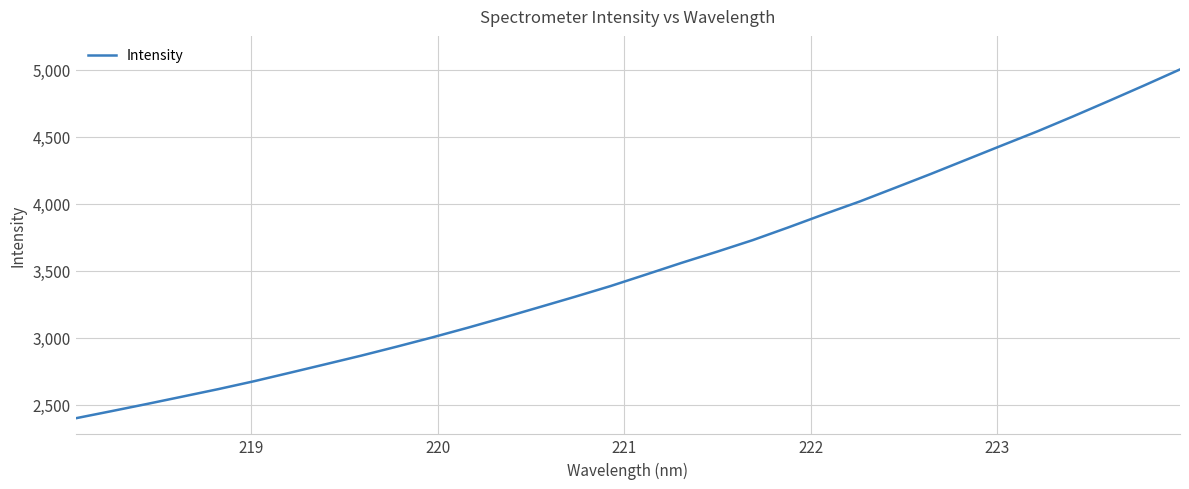

What is the difference between the maximum and minimum values?

2602.0